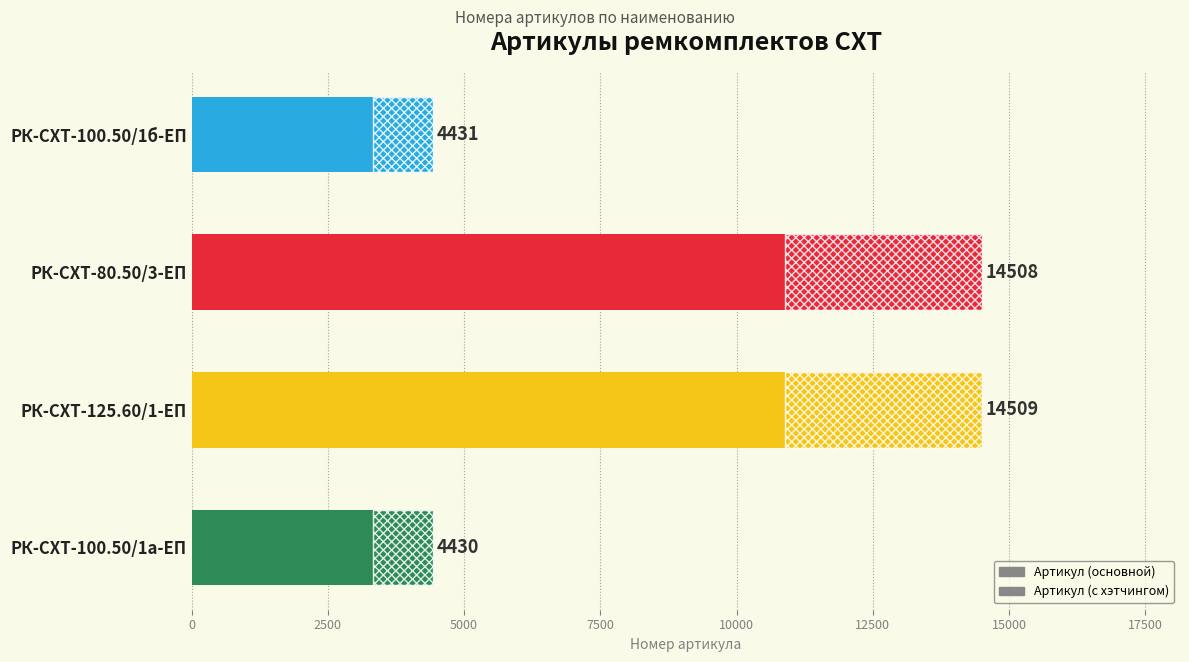

Reading left to right, transcribe all the data shown in this chart.

4431	14508	14509	4430